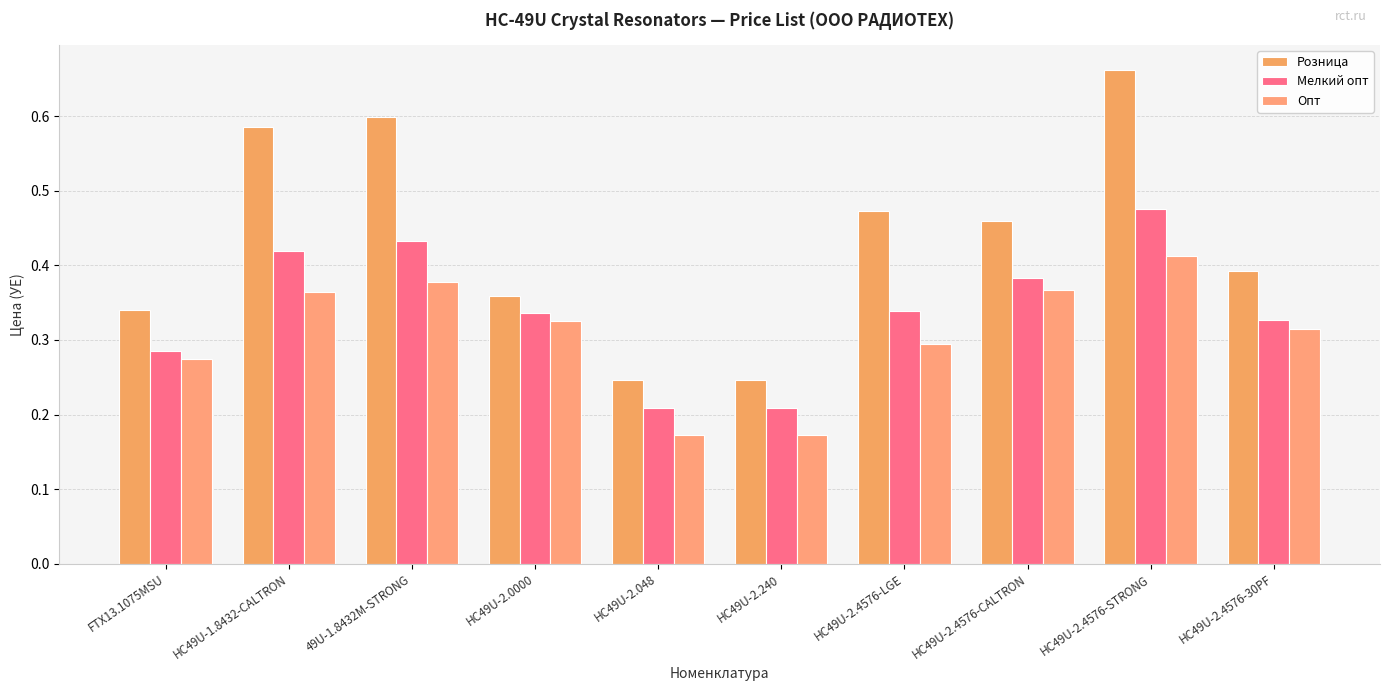

At which label does Розница reach its peak?

HC49U-2.4576-STRONG